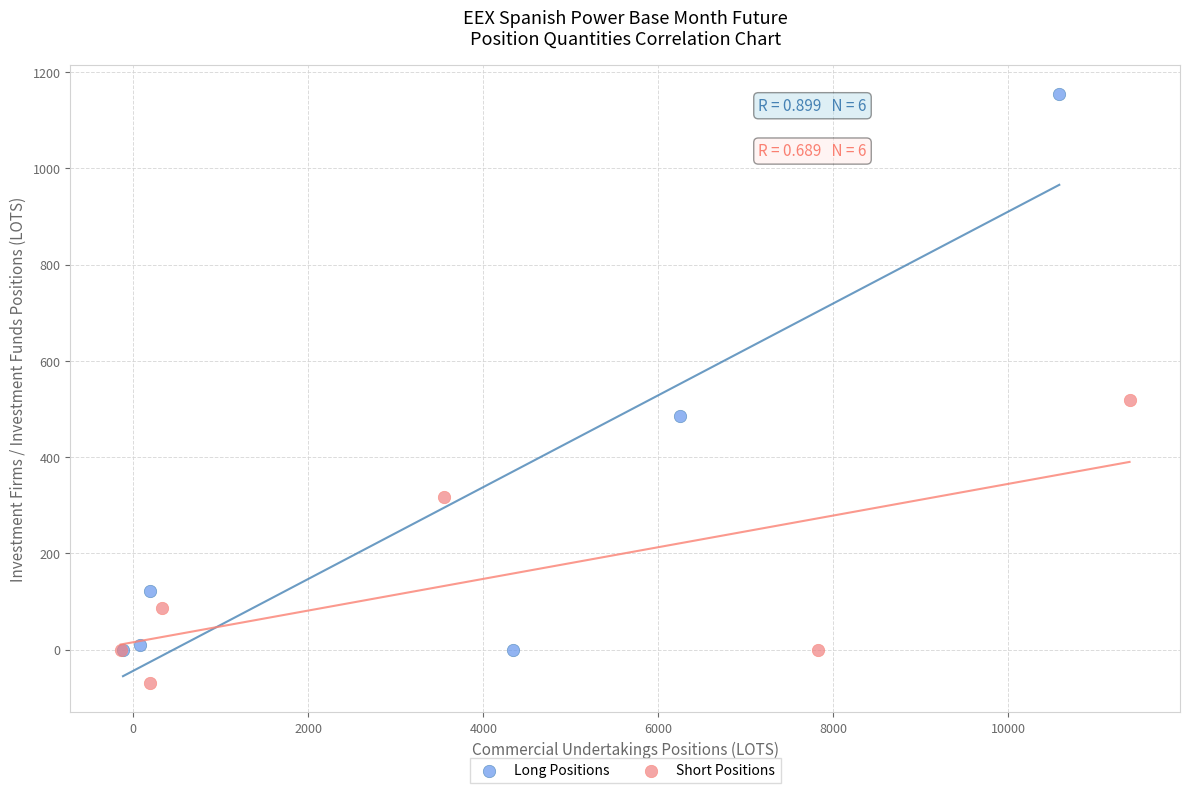

Which series contains the lowest Y value?

Short Positions